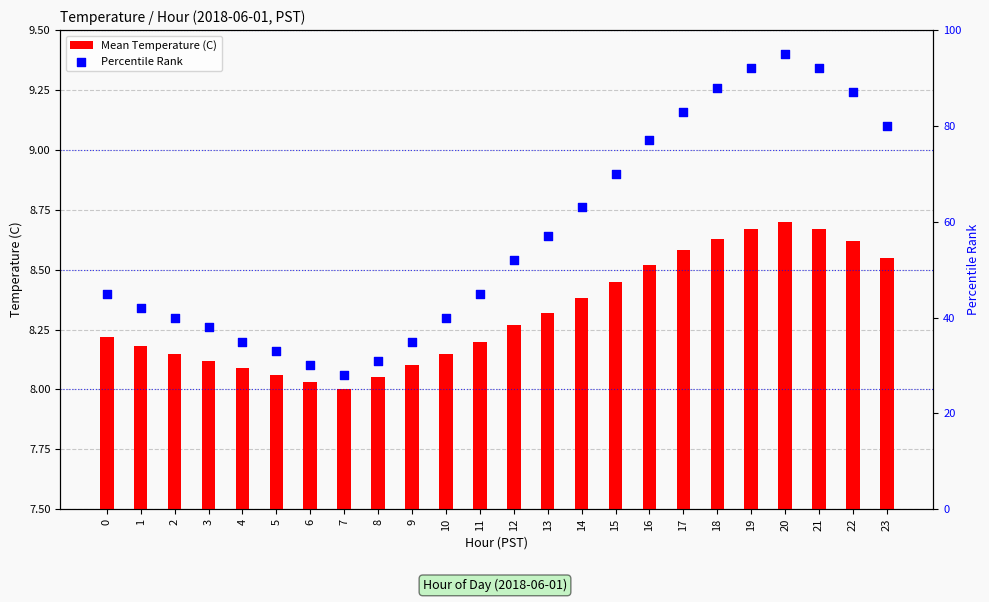

What is the total value across all series at 3?

46.1